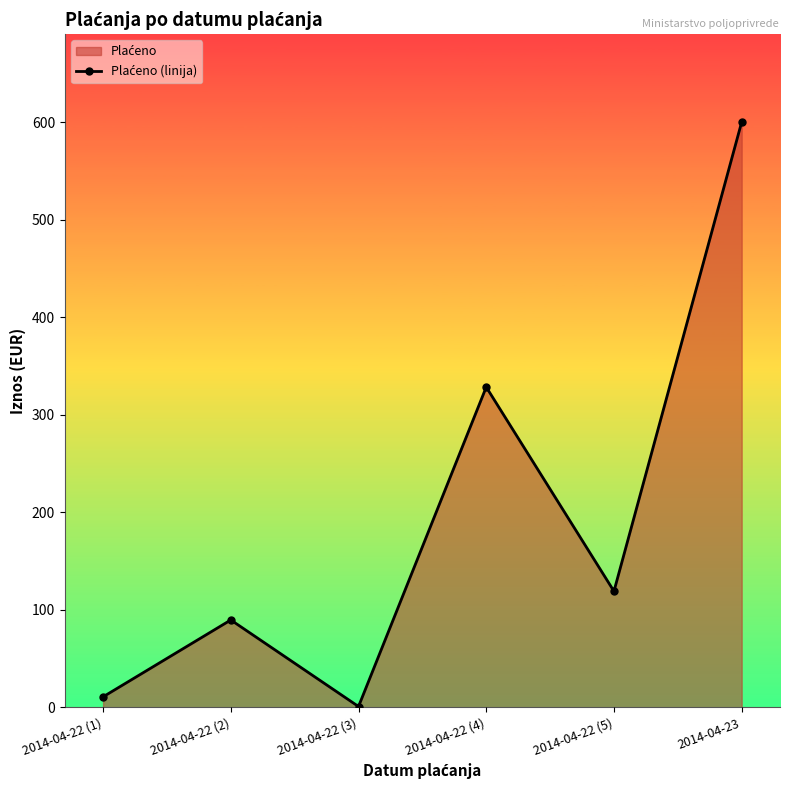

What is the change in value from 2014-04-22 (1) to 2014-04-22 (5)?

+108.2